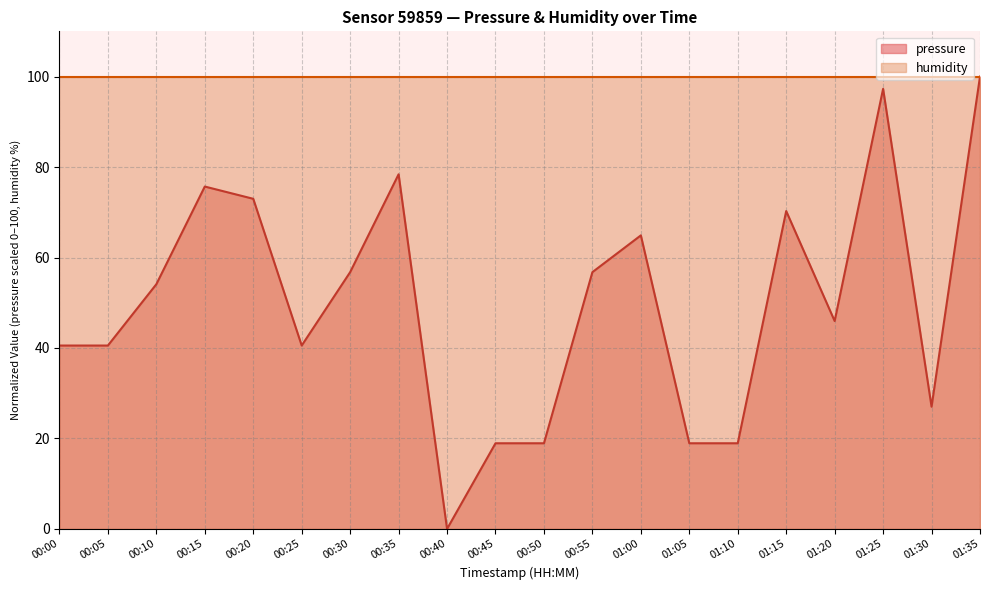

How many points are lower than both their immediate neighbors (excluding endpoints)?

4